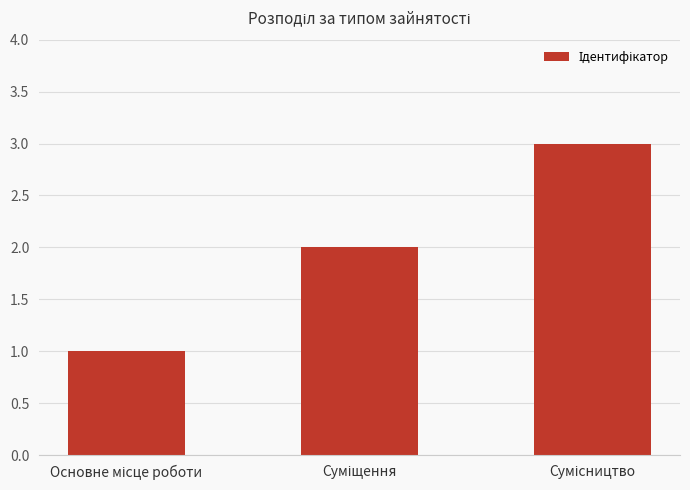

Count the values in the range 1 to 3.

3